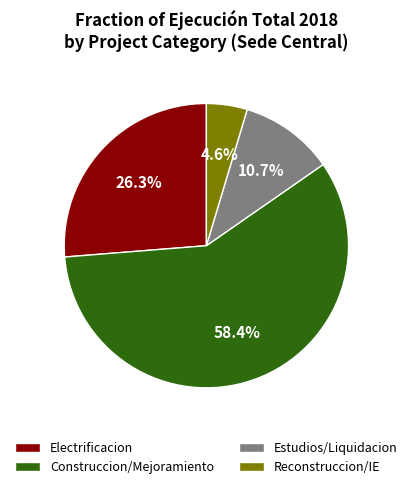

Count the number of slices in the pie.

4